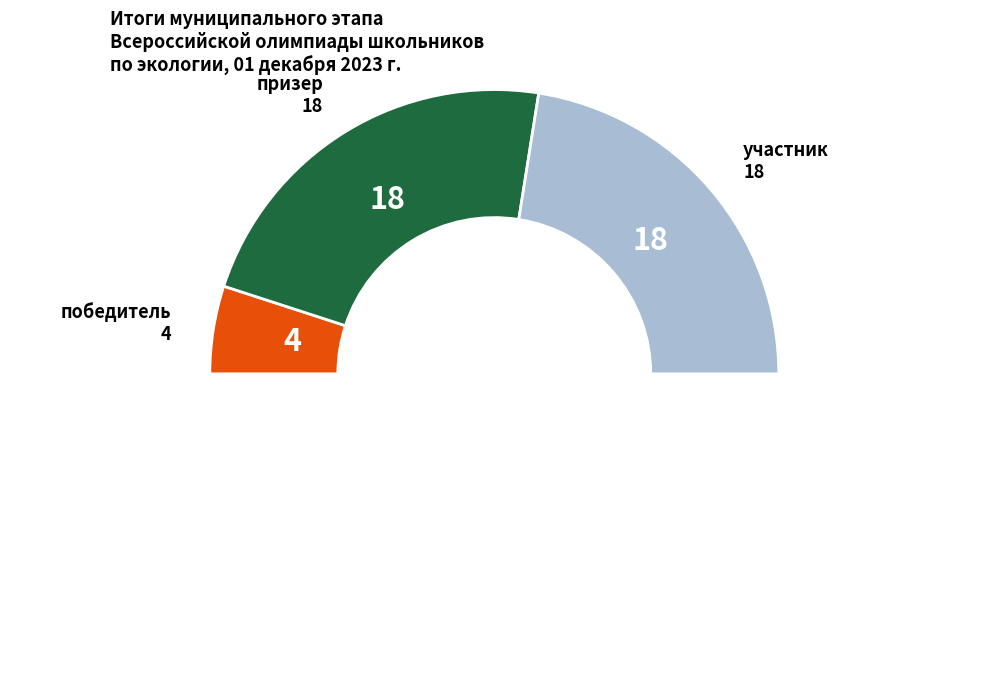

Is there any slice that represents more than half of the pie?

No